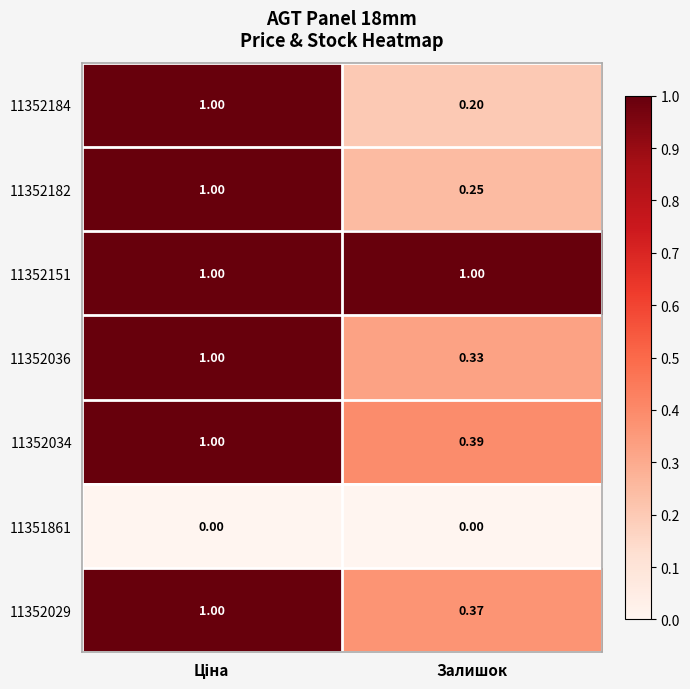

Where is 11352182 nearest to the value 0?

Залишок